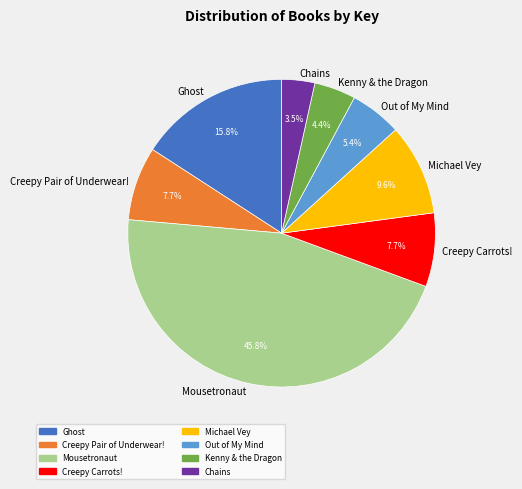

Which category has the smallest portion of the pie?

Chains